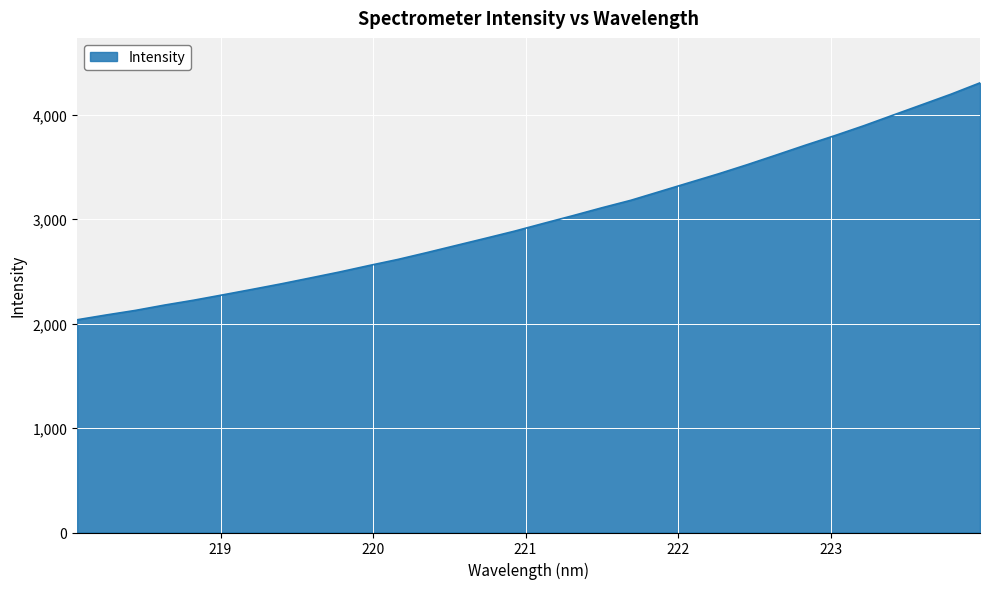

How many lines are shown in the chart?

1